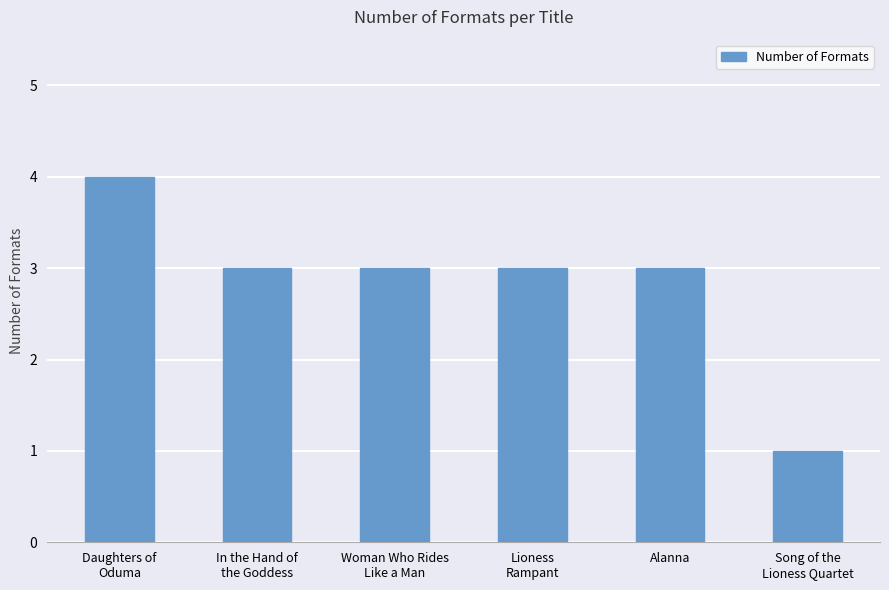

How many distinct data groups are displayed?

1